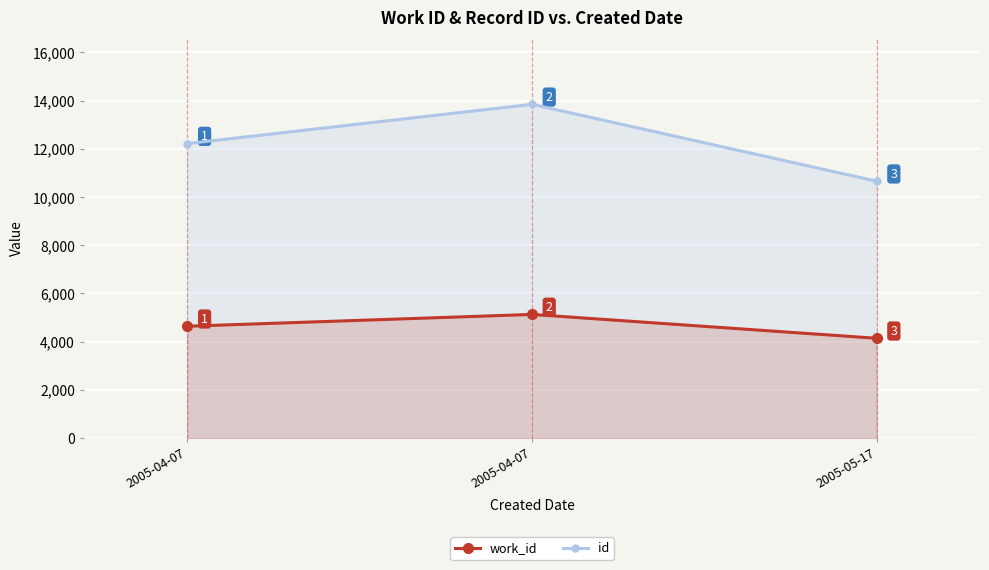

Rank the series by their average value, from highest to lowest.

id, work_id